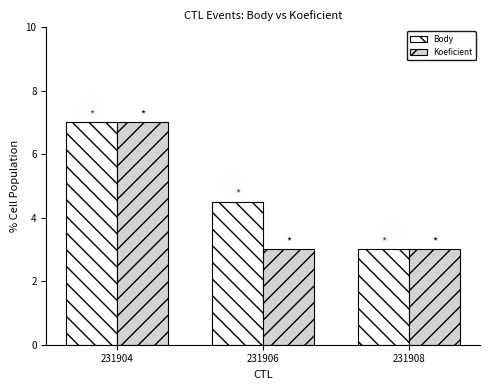

Reading left to right, list all the values displayed in this chart.

Body: 231904=7.0	231906=4.5	231908=3.0
Koeficient: 231904=7.0	231906=3.0	231908=3.0